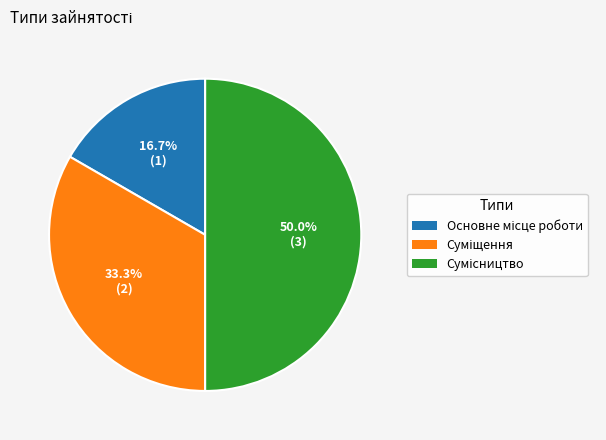

To the nearest percent, what is the difference between the largest and smallest slice percentages?

33%